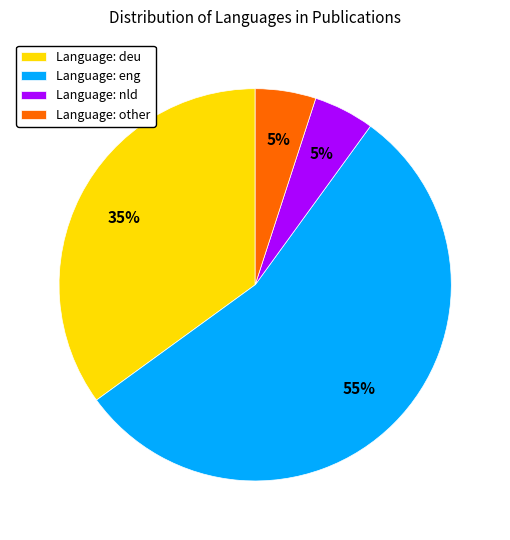

To the nearest percent, what is the difference between the Language: eng and Language: deu slice percentages?

20%